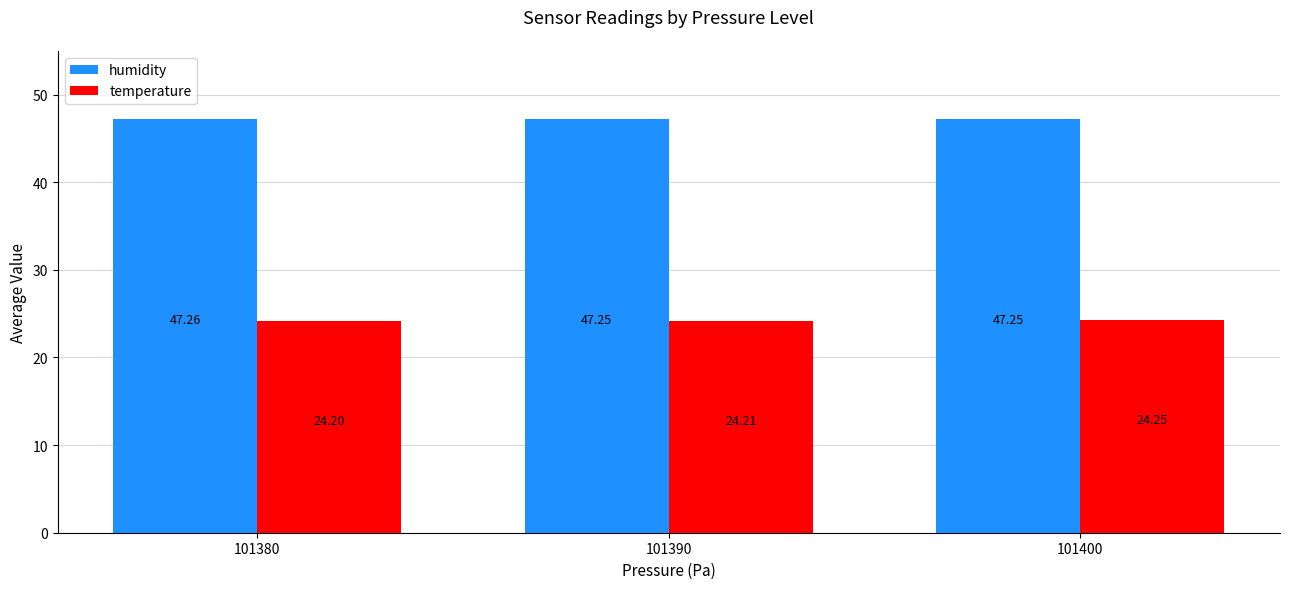

What is the average value of the humidity series?

47.3